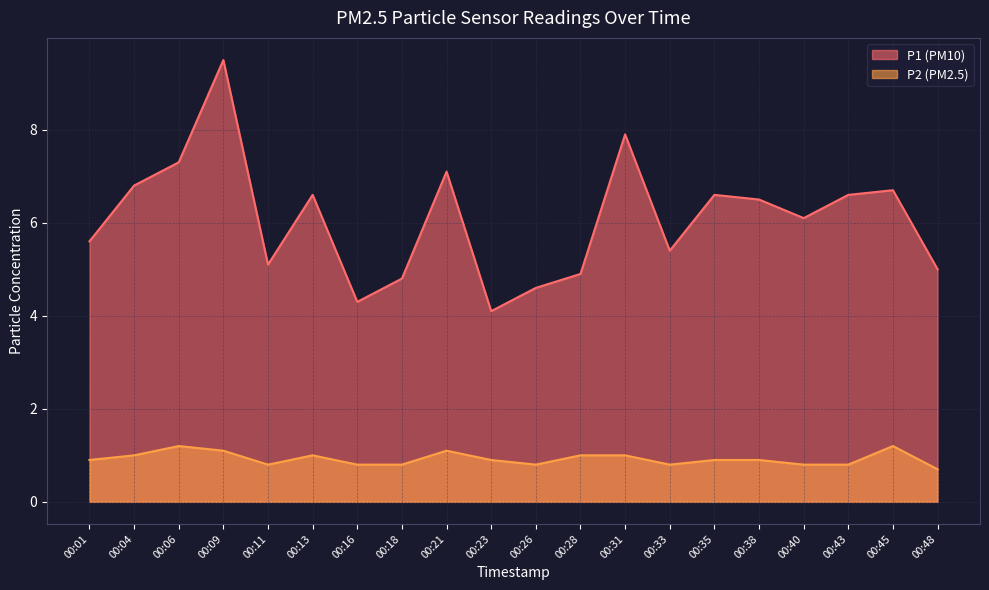

Is the value of P2 at 00:18 greater than the value of P1 at 00:35?

No